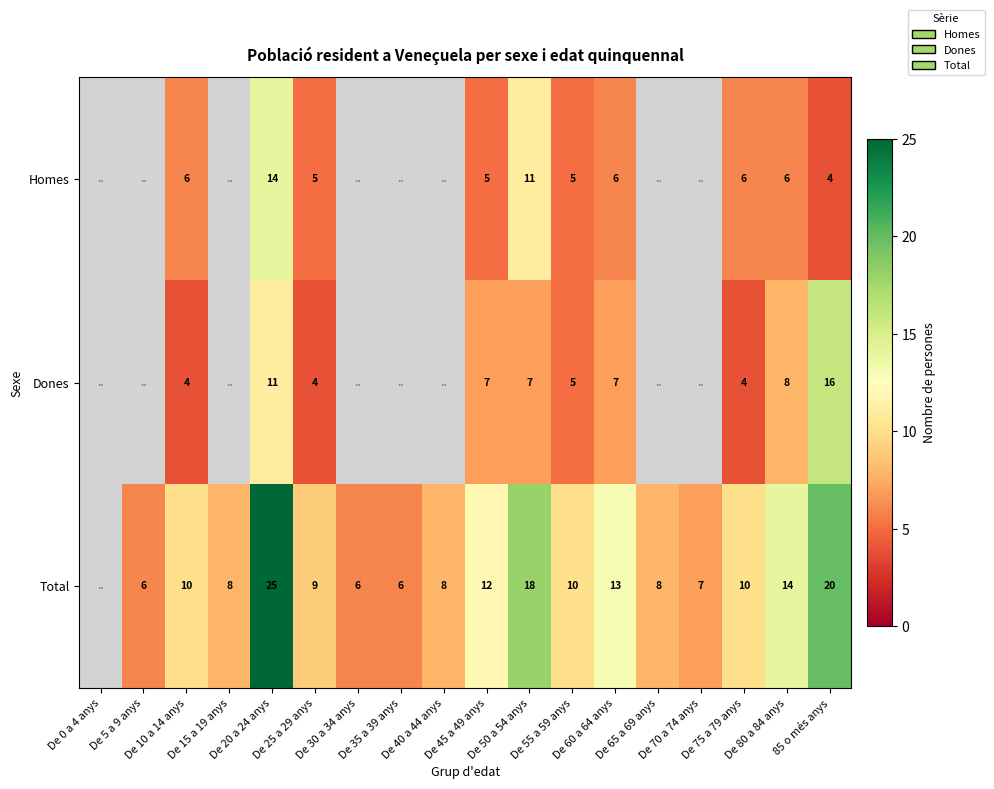

At which category is the sum across all series the highest?

De 20 a 24 anys